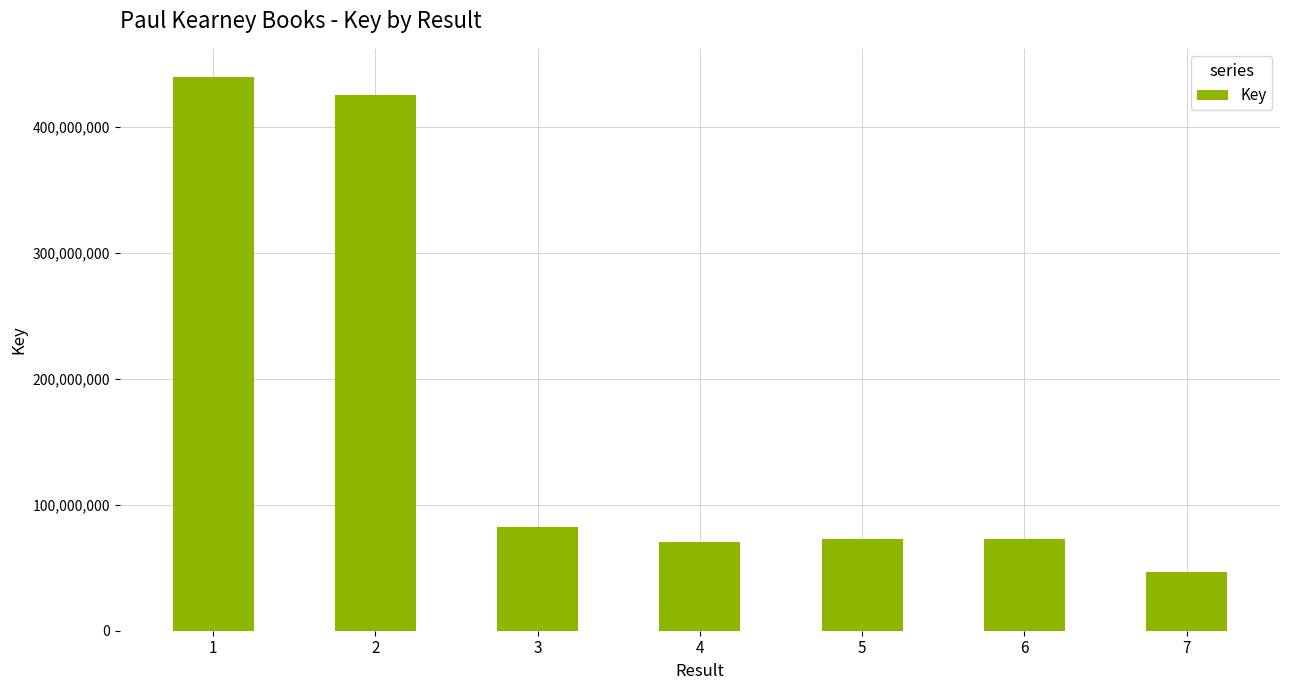

What is the maximum value shown in the chart?

439944550